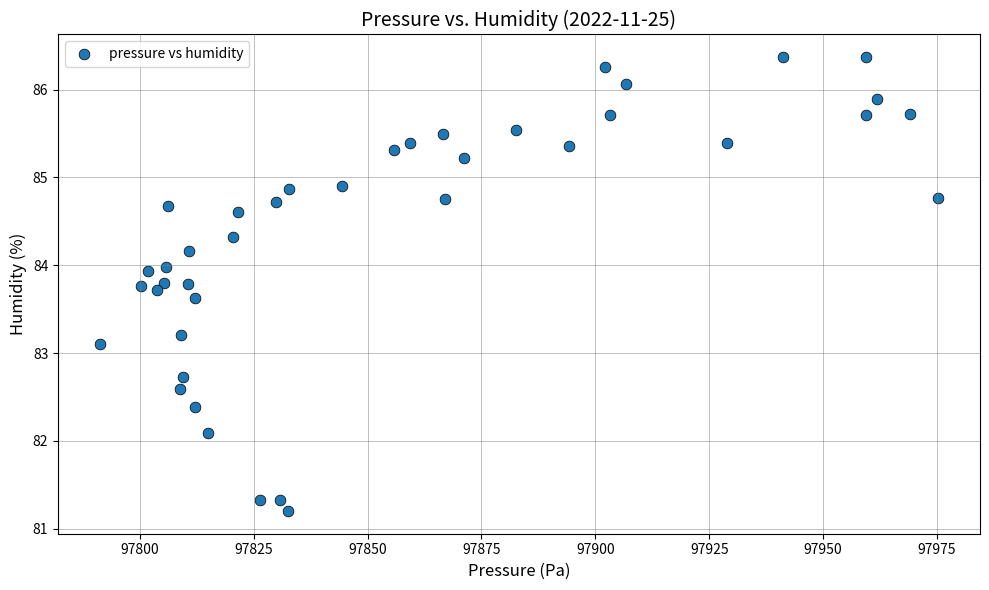

What Y value in the scatter plot is closest to 83?

83.1